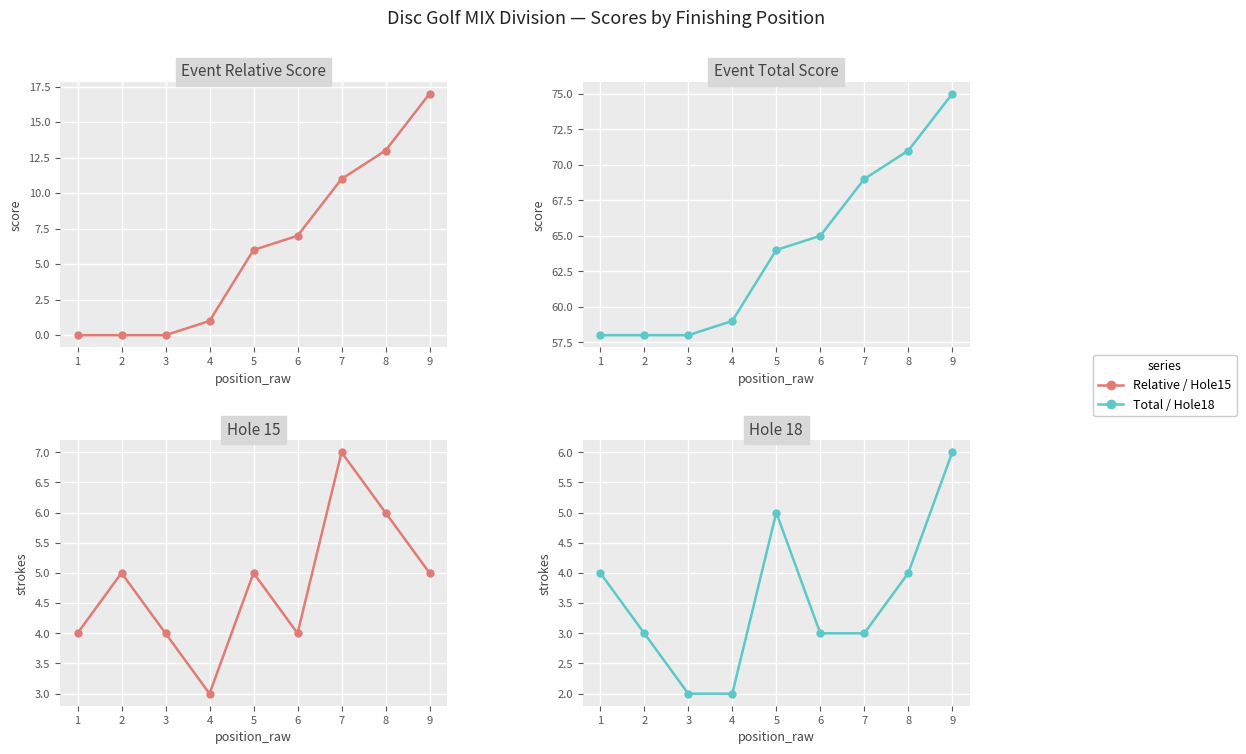

At which category is the sum across all series the highest?

9